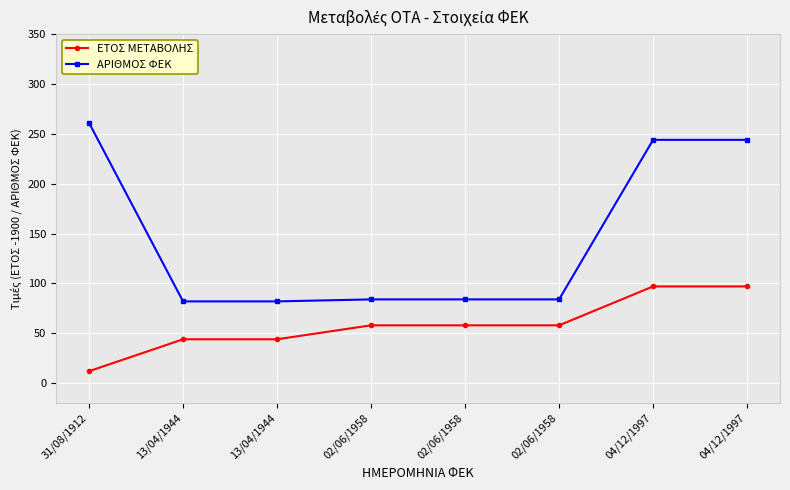

Reading left to right, transcribe all the data shown in this chart.

ΕΤΟΣ ΜΕΤΑΒΟΛΗΣ: 12	44	44	58	58	58	97	97
ΑΡΙΘΜΟΣ ΦΕΚ: 261	82	82	84	84	84	244	244